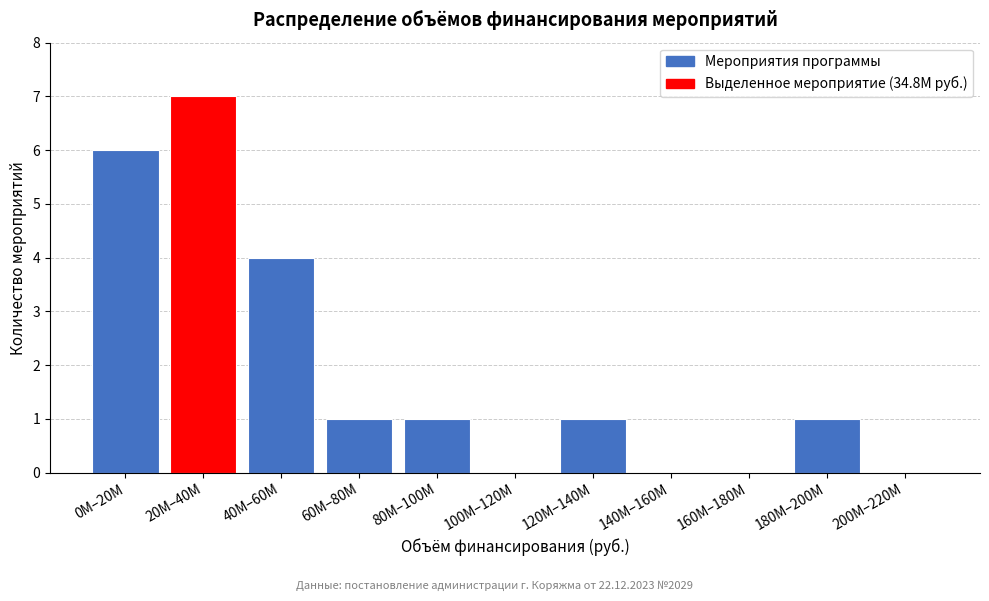

Reading left to right, transcribe all the data shown in this chart.

0M–20M=6	20M–40M=7	40M–60M=4	60M–80M=1	80M–100M=1	100M–120M=0	120M–140M=1	140M–160M=0	160M–180M=0	180M–200M=1	200M–220M=0